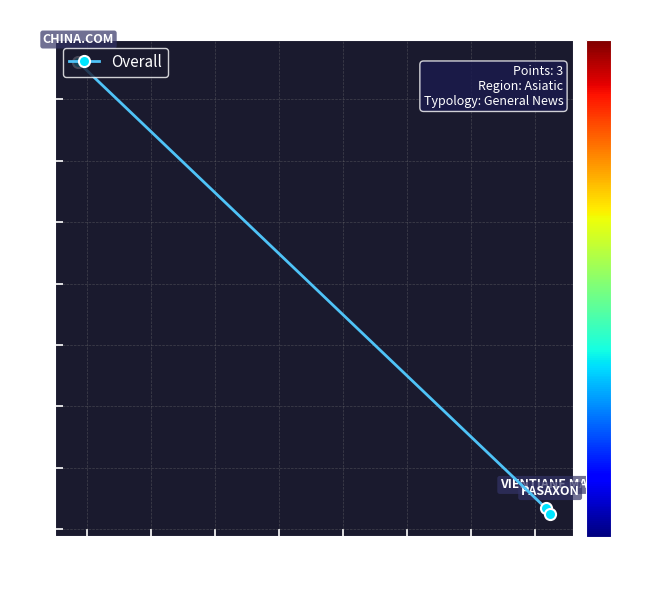

What is the greatest value displayed?

63.0